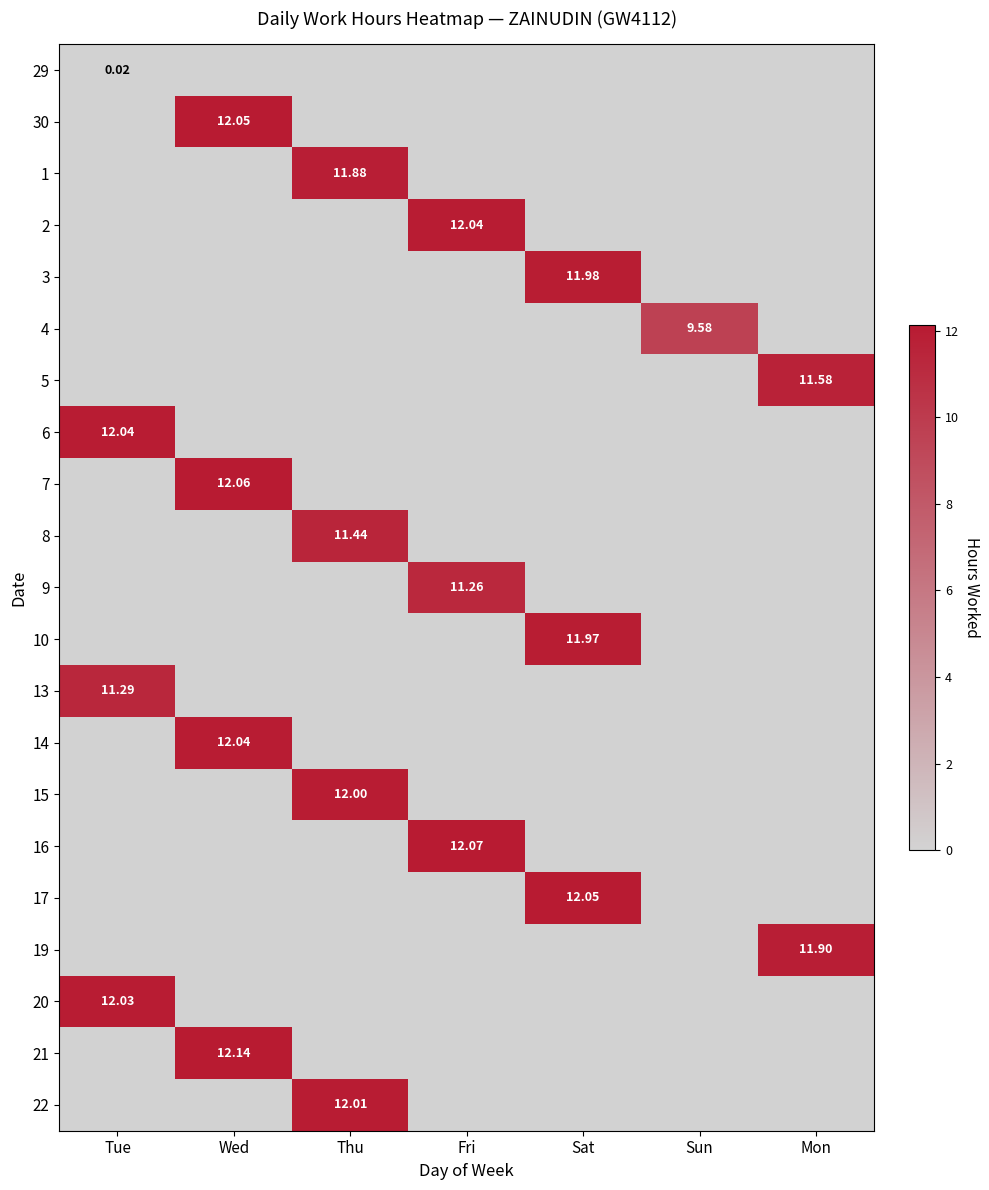

Where is 6 nearest to the value 6?

Wed